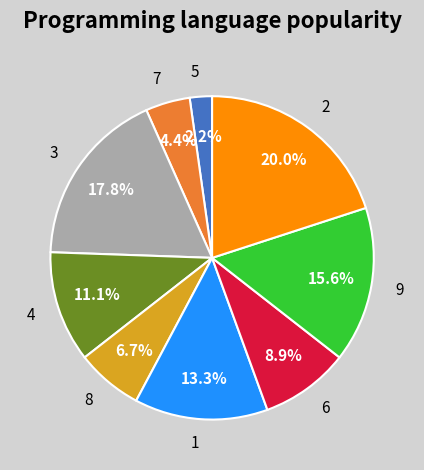

Between 6 and 8, which is larger?

6